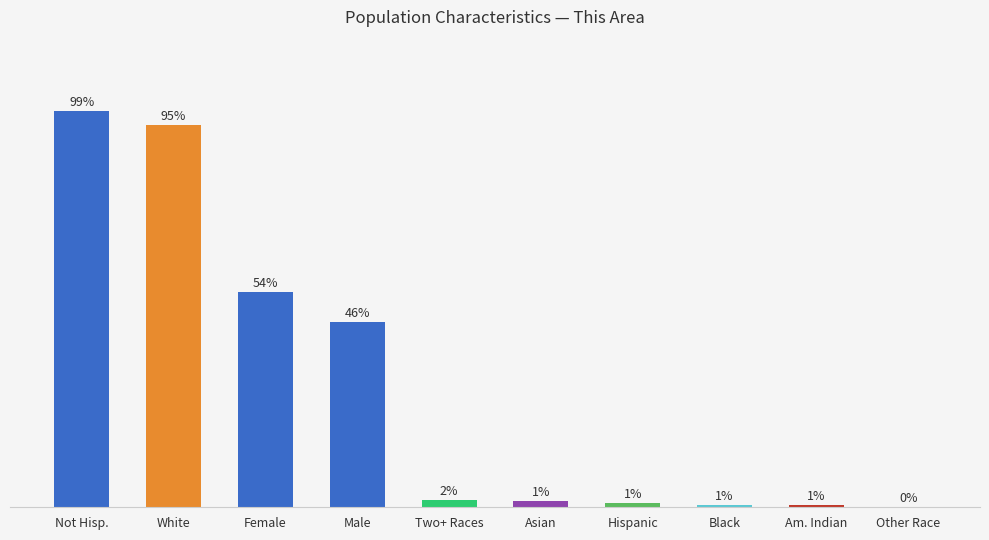

True or false: the data shows 175.9 at Not Hisp..

False